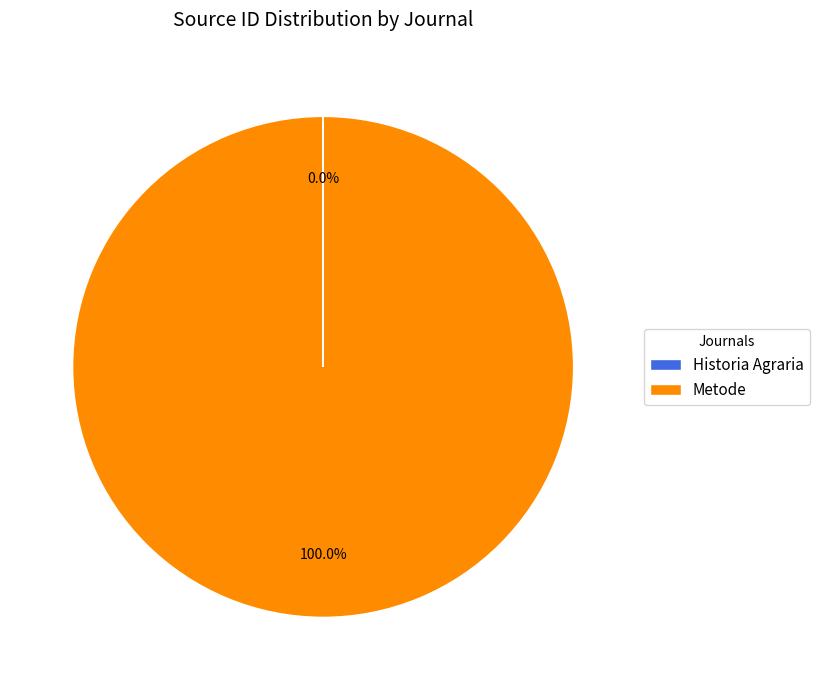

Which slice is the largest?

Metode